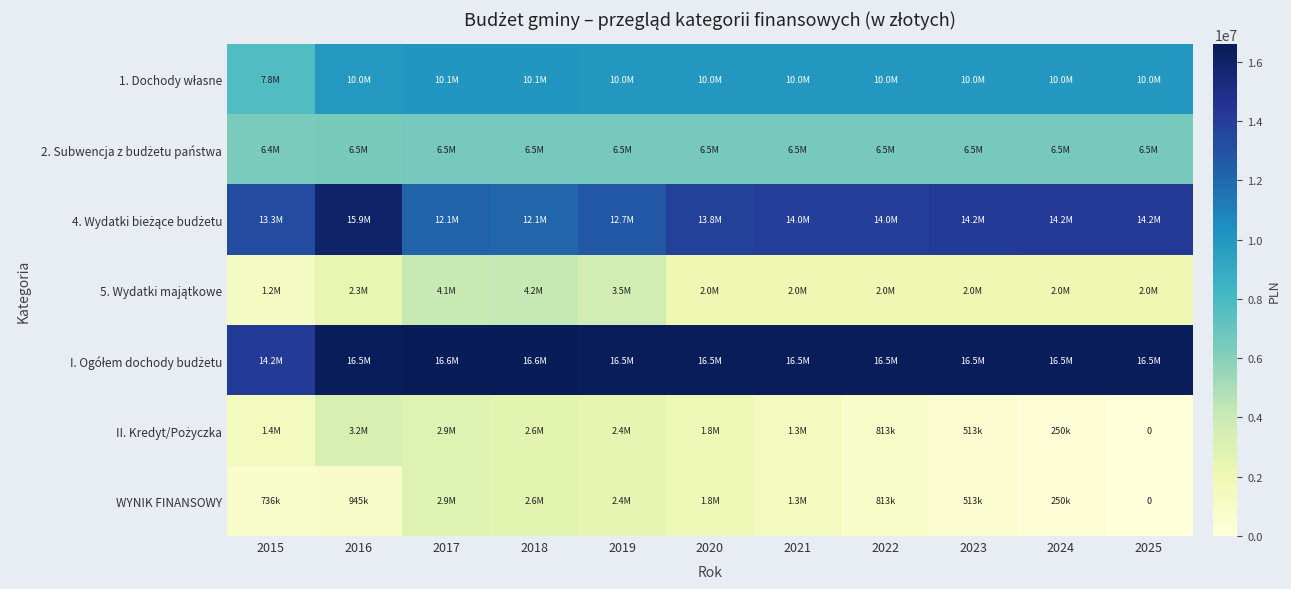

Read the I. Ogółem dochody budżetu value at 2016.

16494629.6